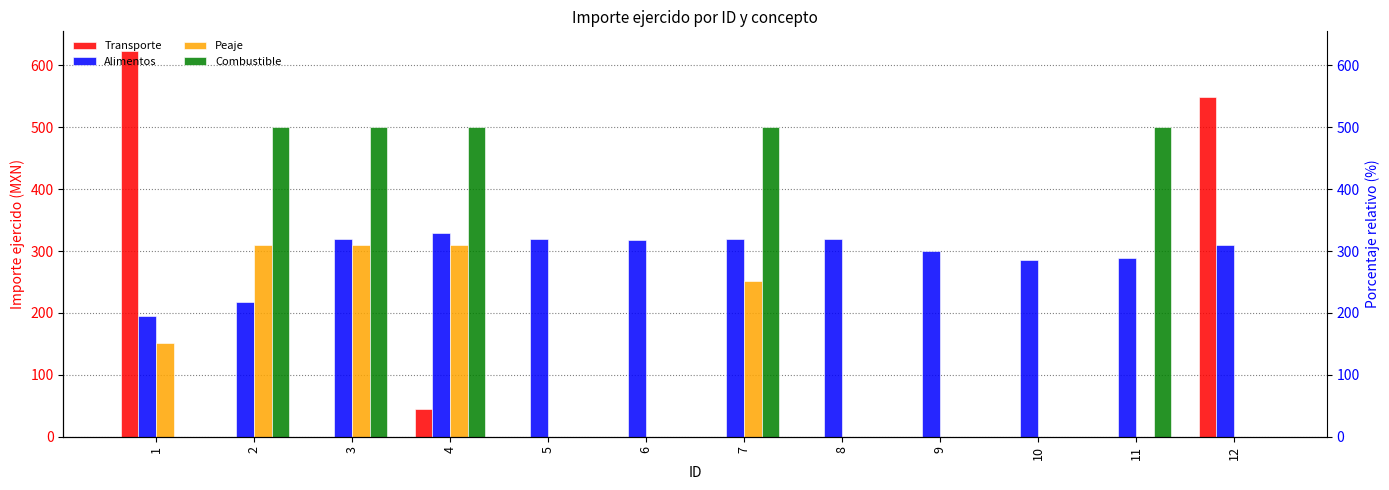

What are all the series names shown in the legend?

Transporte, Alimentos, Peaje, Combustible